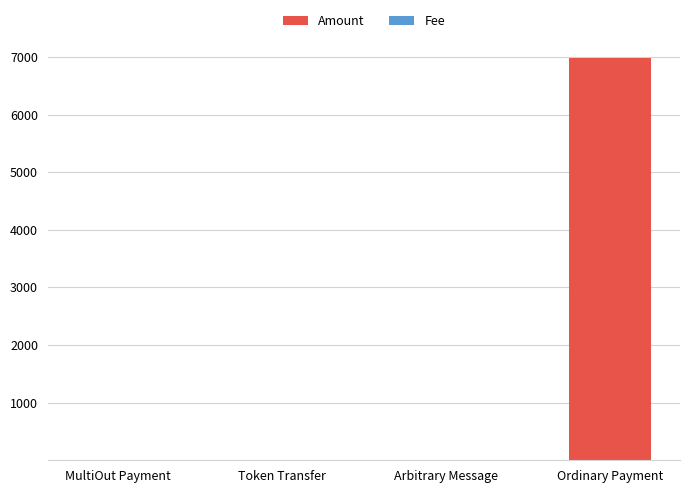

What is the highest value of the Amount series?

6987.0